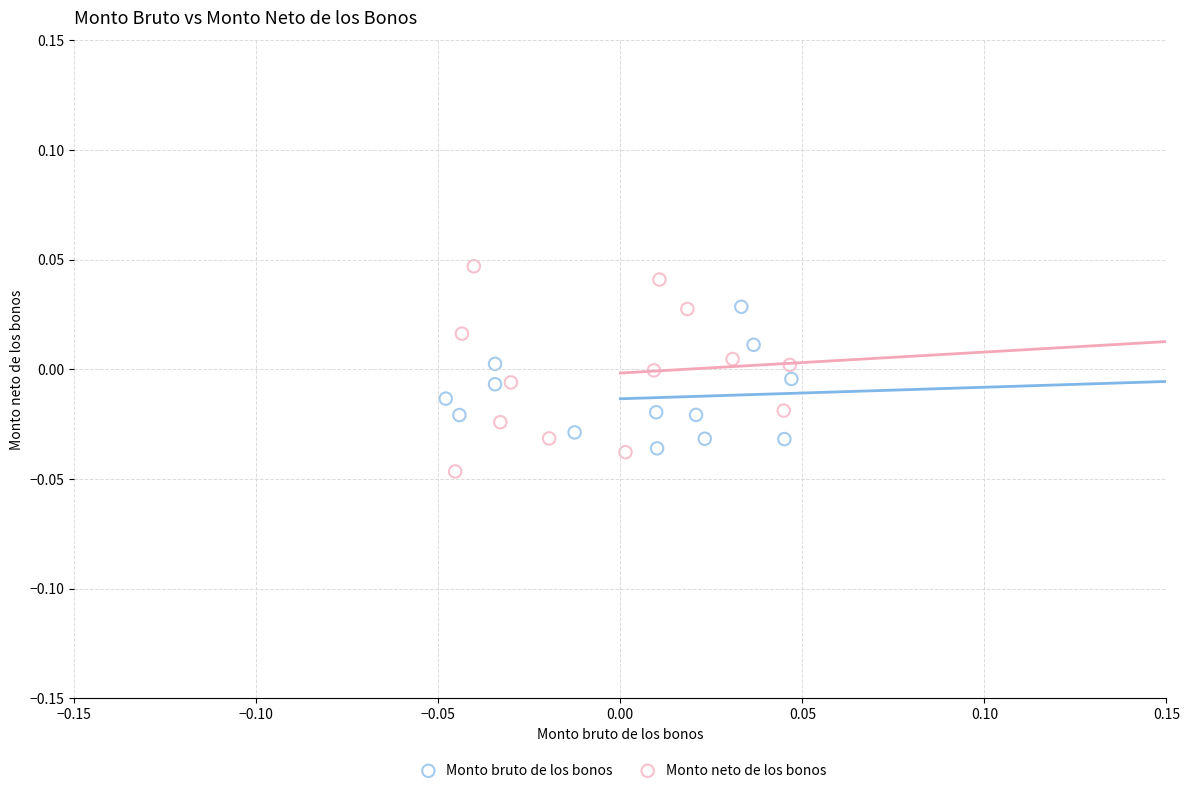

Which series has the widest spread of Y values?

Monto neto de los bonos